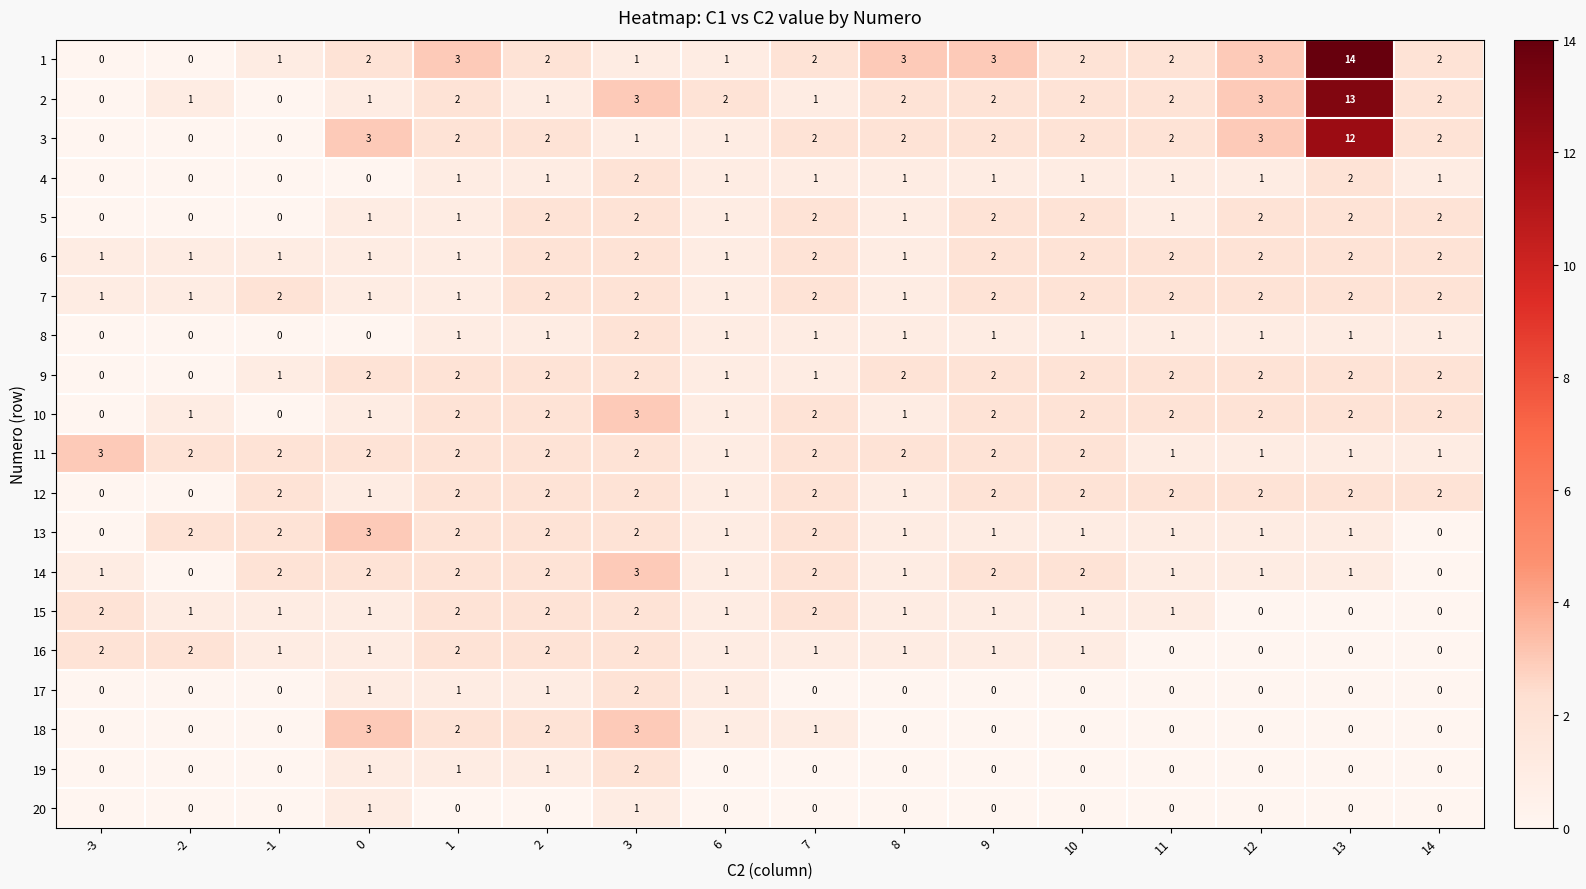

What is the maximum value shown in the chart?

14